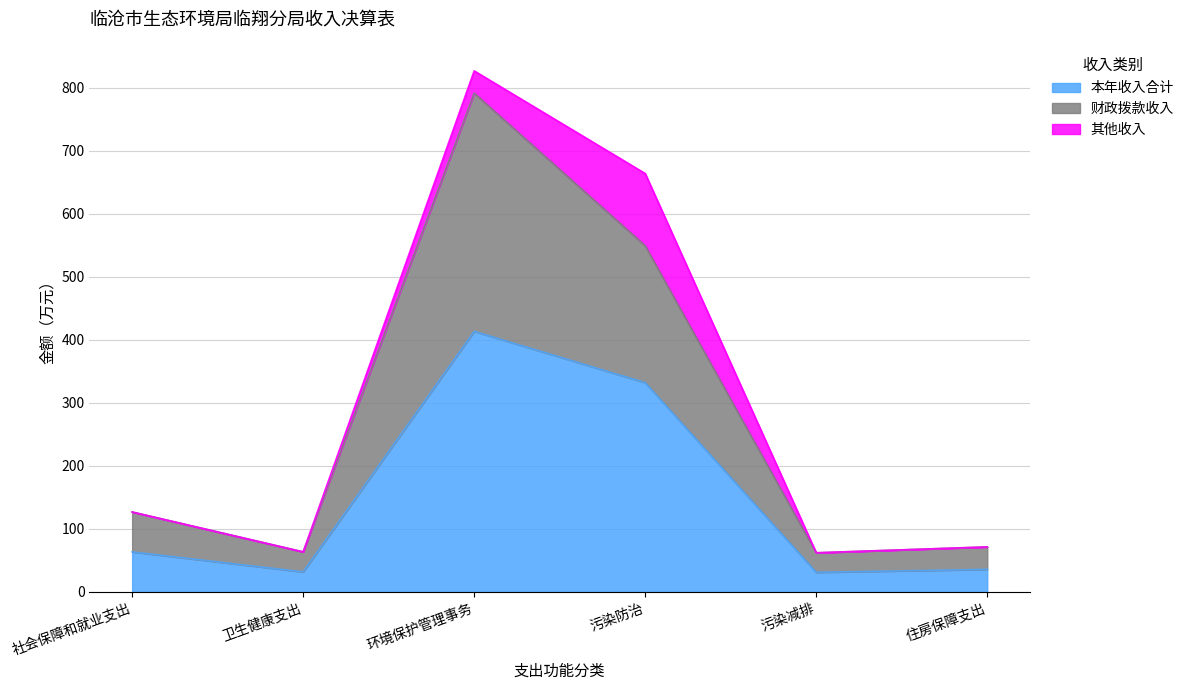

At which label does 本年收入合计 first exceed 63?

社会保障和就业支出